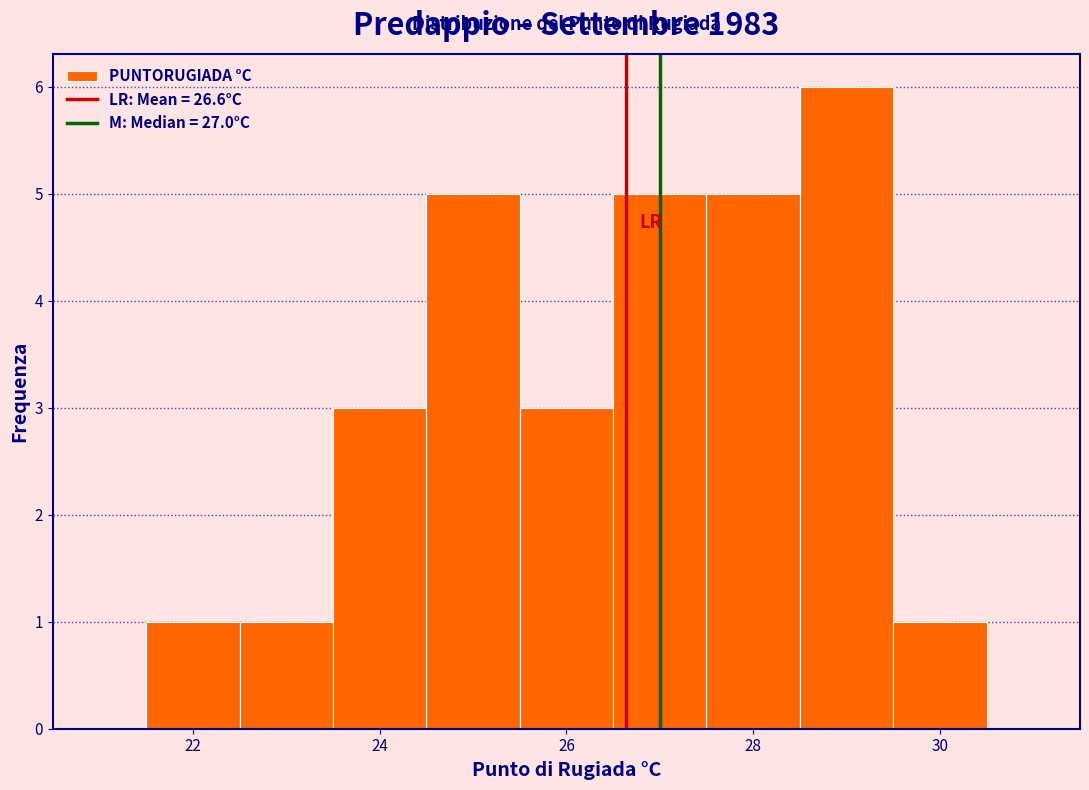

Reading left to right, transcribe this chart: for each bar, give the range it covers on the x-axis and its height. Neither the bar edges nor the heights are printed on the chart, so give them approximately, as read against the axes.

21.5 to 22.5: 1
22.5 to 23.5: 1
23.5 to 24.5: 3
24.5 to 25.5: 5
25.5 to 26.5: 3
26.5 to 27.5: 5
27.5 to 28.5: 5
28.5 to 29.5: 6
29.5 to 30.5: 1